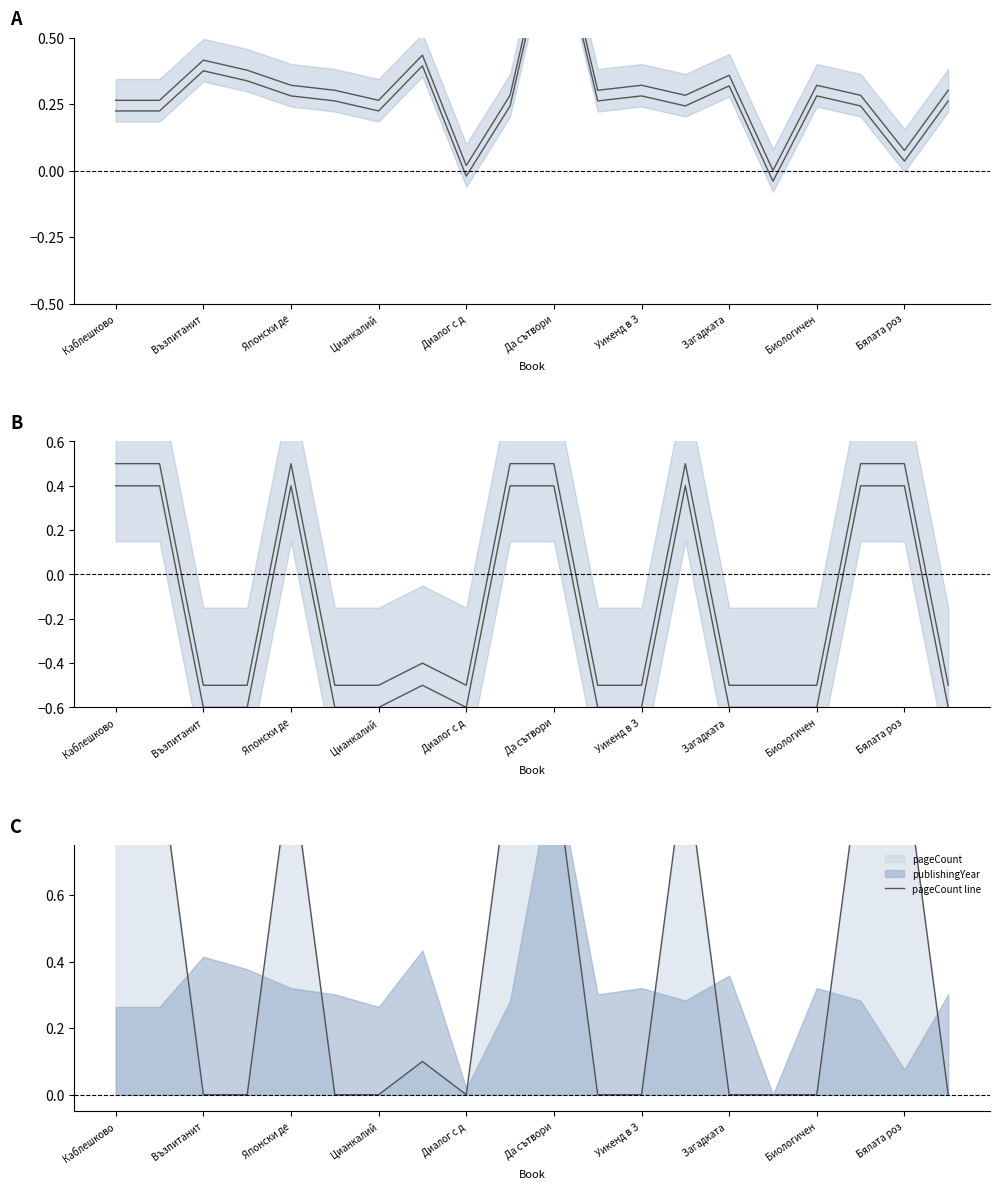

What is the spread (max minus min) of values at Каблешково?

0.8